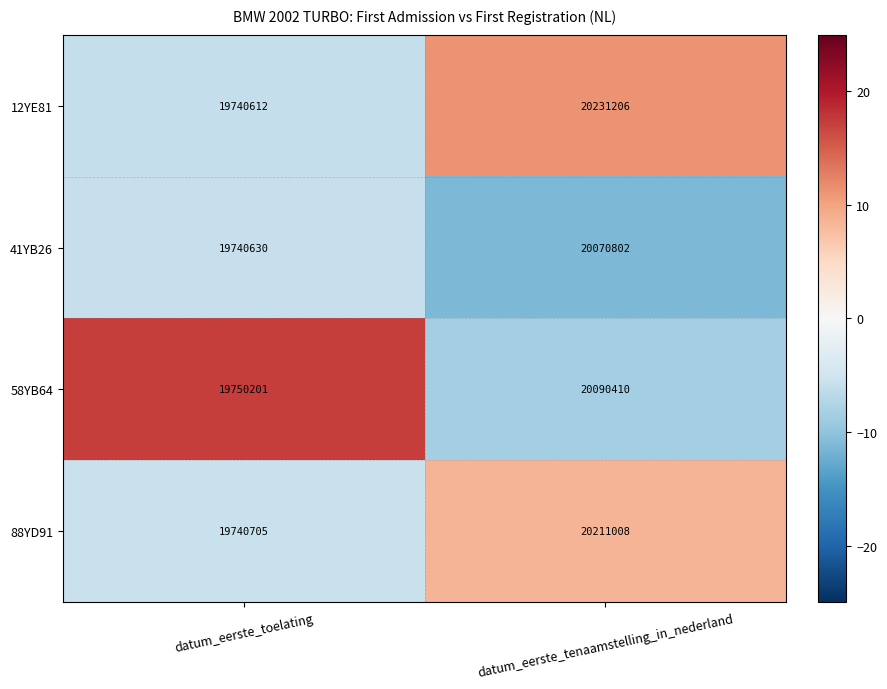

At which label is 12YE81 closest to 19985909?

datum_eerste_toelating